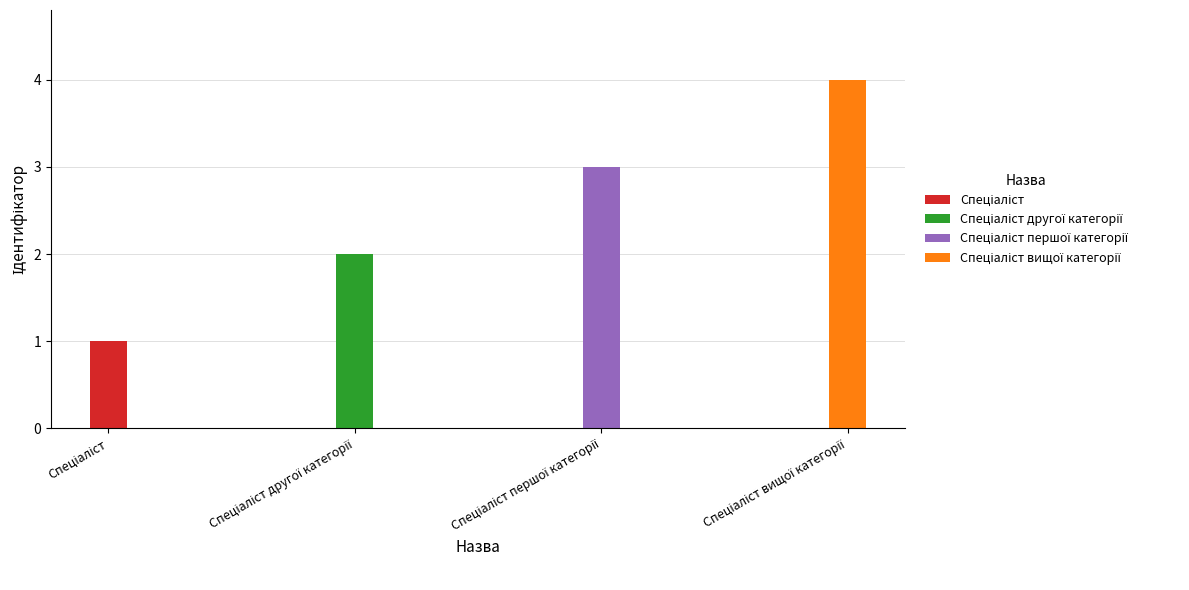

Rank the categories by value from lowest to highest.

Спеціаліст, Спеціаліст другої категорії, Спеціаліст першої категорії, Спеціаліст вищої категорії